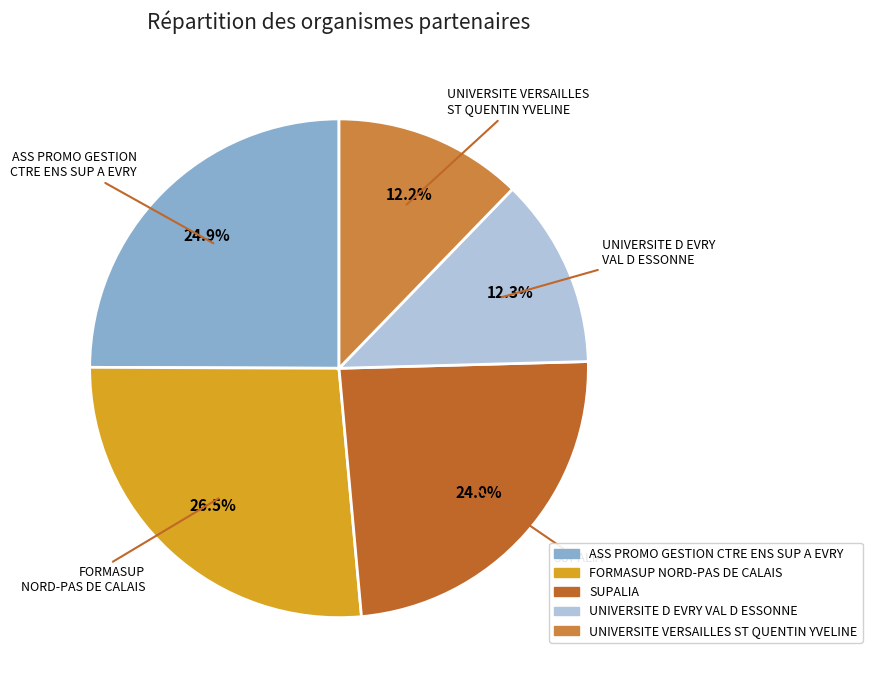

Which slice is the largest?

FORMASUP NORD-PAS DE CALAIS